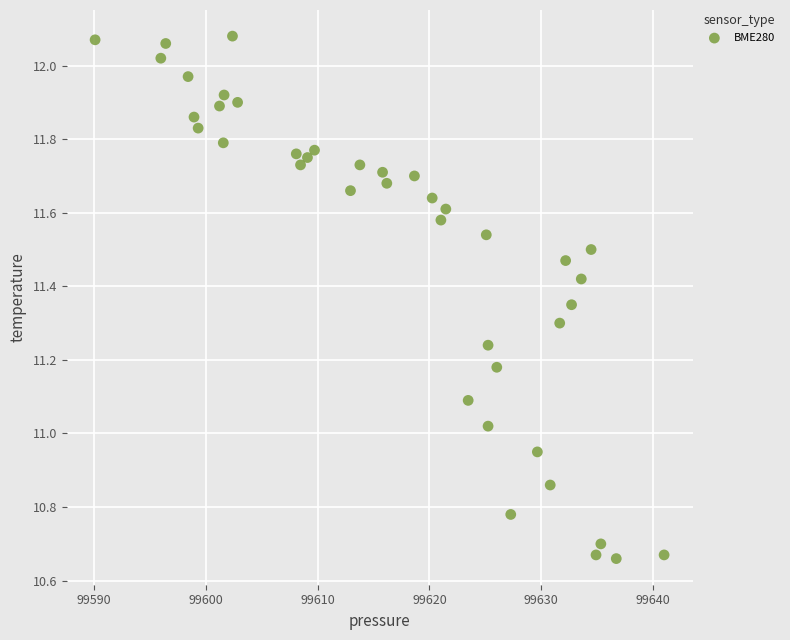

What is the range of Y values (max minus min)?

1.4